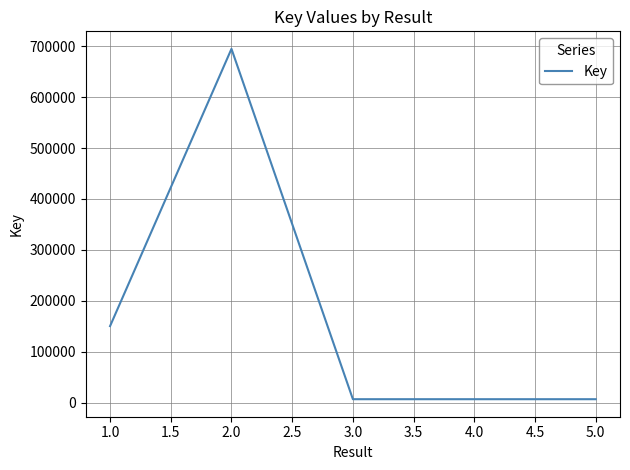

At which category does the chart reach its peak across all series?

2.0